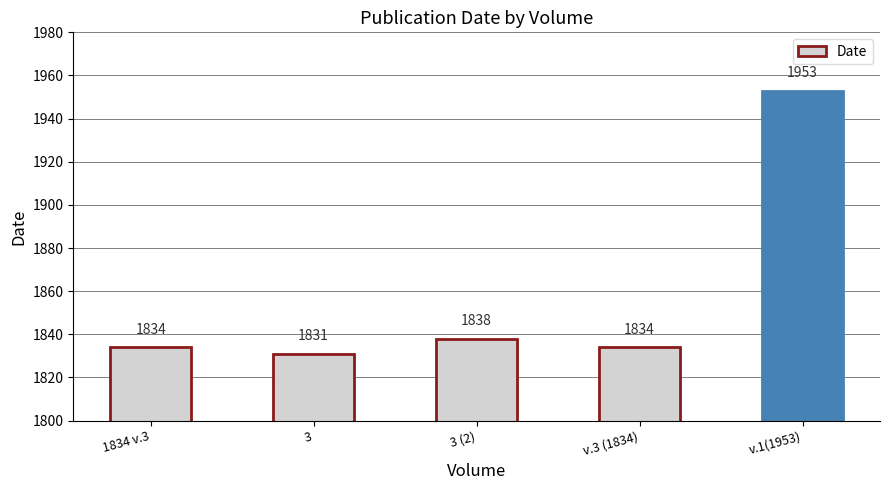

At which category does the chart reach its peak across all series?

v.1(1953)